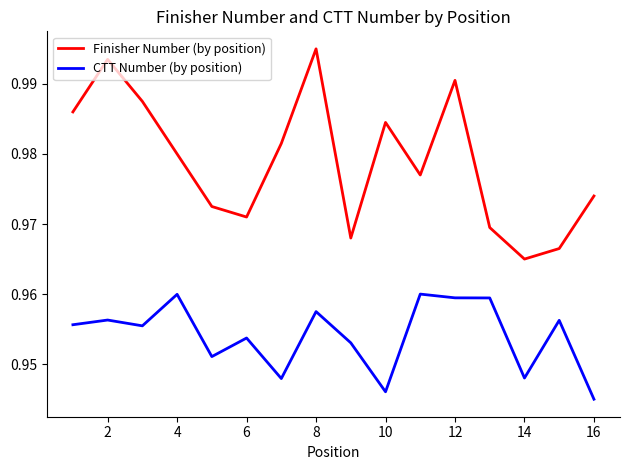

How many lines are shown in the chart?

2